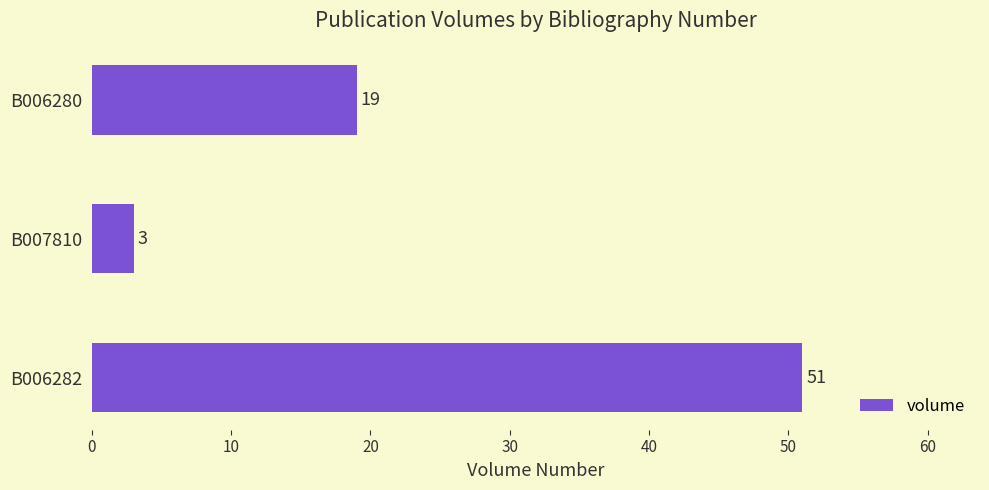

The chart shows a value of 71 at B006282. True or false?

False